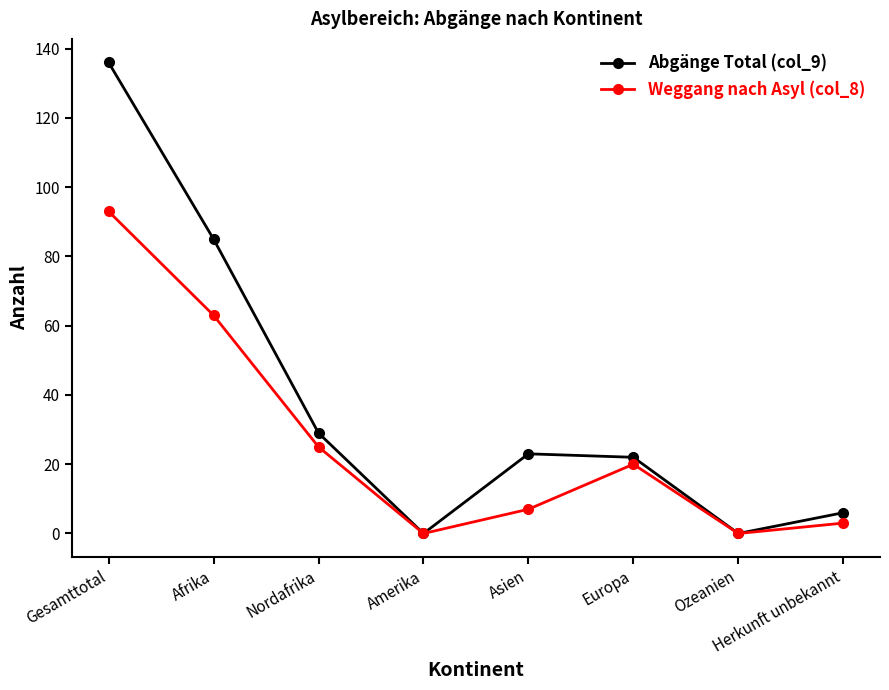

At which category does Abgänge Total (col_9) reach its first local valley?

Amerika